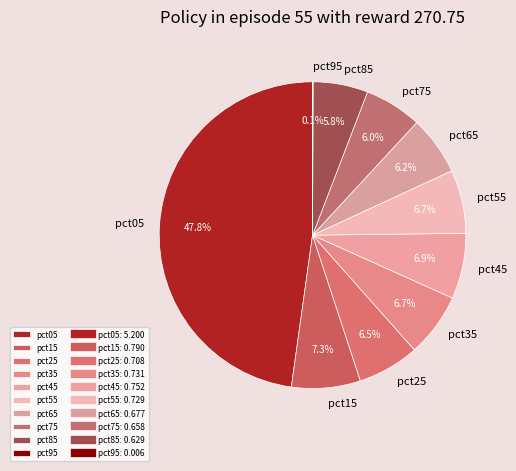

Which category has the biggest portion of the pie?

pct05